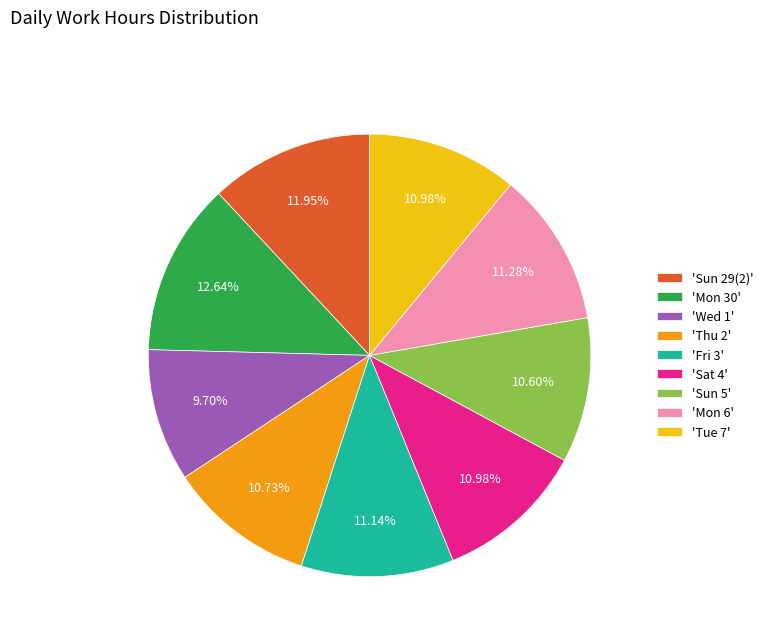

Combined, do 'Tue 7' and 'Mon 30' account for over 50%?

No